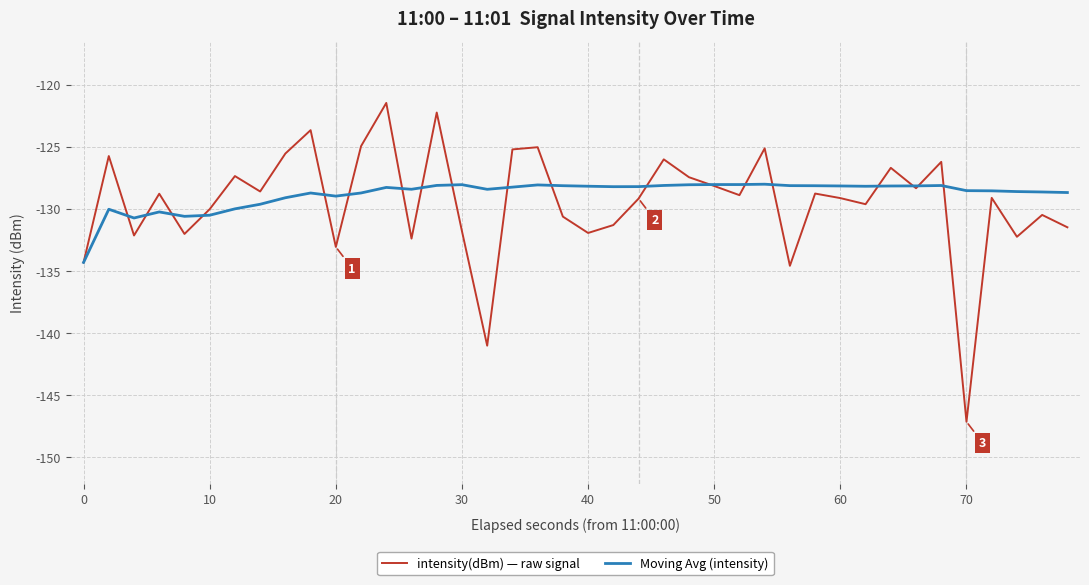

Which series has the widest spread of values?

intensity(dBm) — raw signal